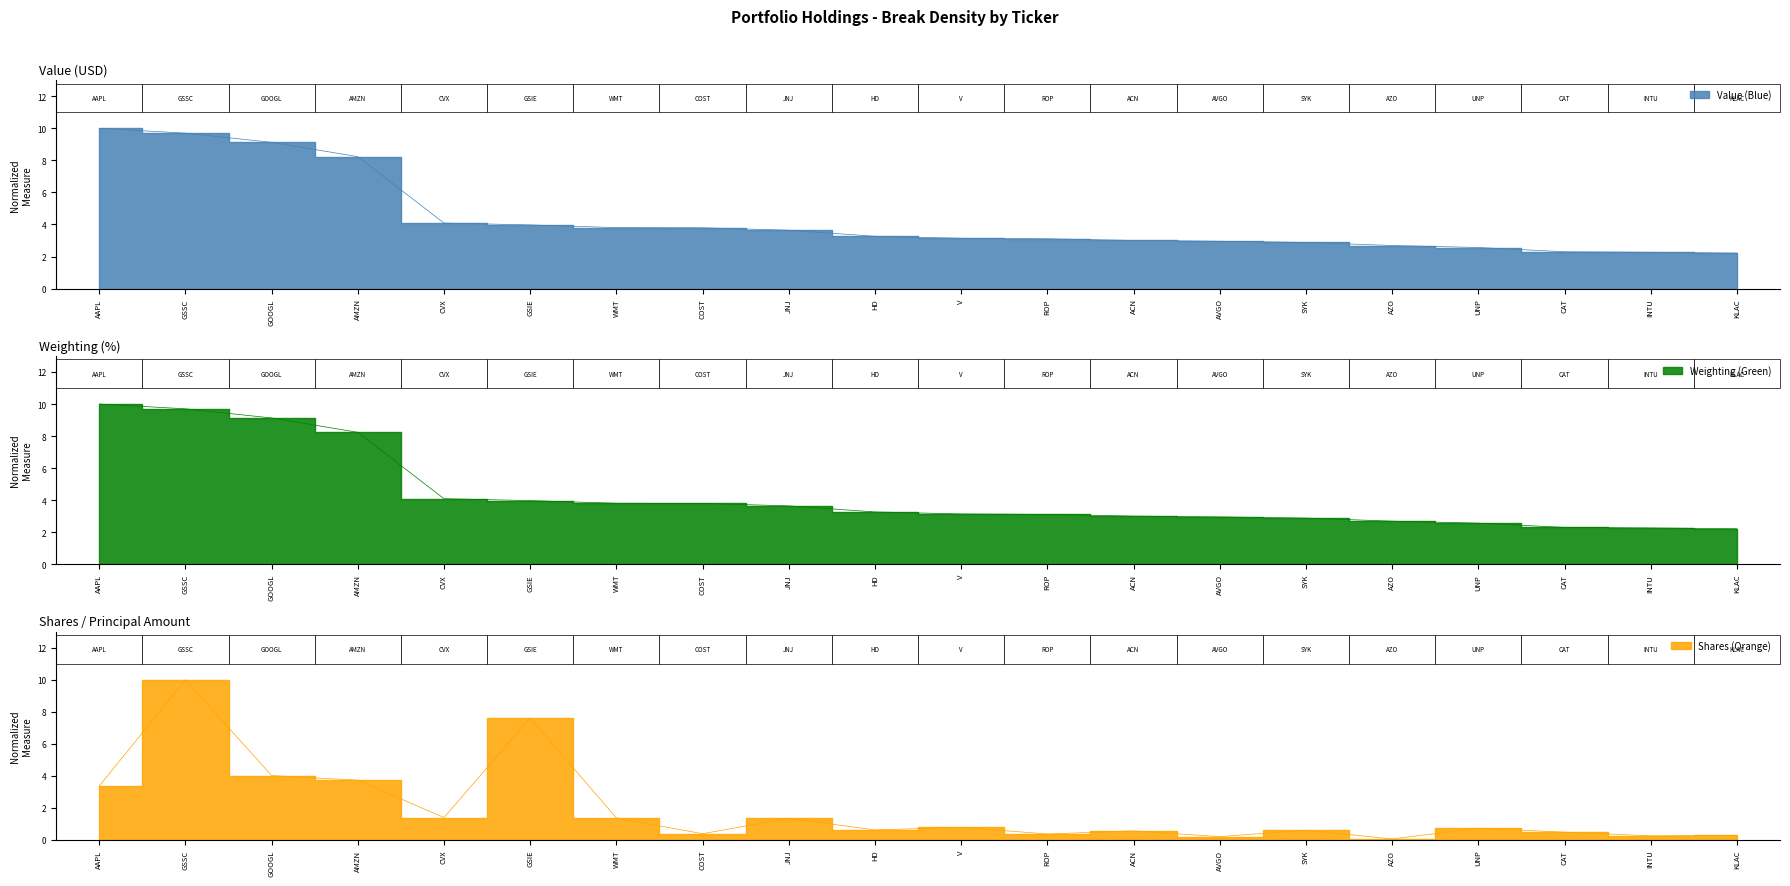

Is it true that Shares (Orange) equals 0.7 at UNP?

True